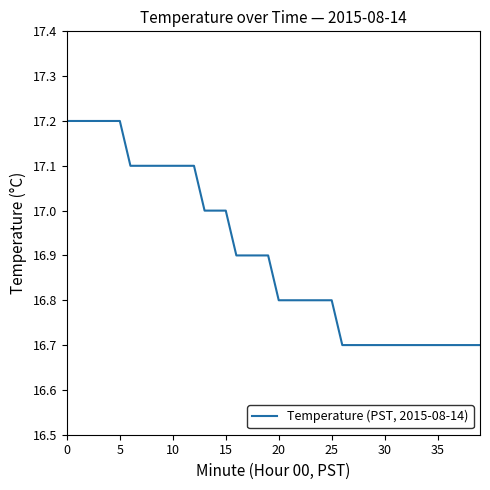

Reading right to left, extract all data points from this chart.

16.7	16.7	16.7	16.7	16.7	16.7	16.7	16.7	16.7	16.7	16.7	16.7	16.7	16.7	16.8	16.8	16.8	16.8	16.8	16.8	16.9	16.9	16.9	16.9	17.0	17.0	17.0	17.1	17.1	17.1	17.1	17.1	17.1	17.1	17.2	17.2	17.2	17.2	17.2	17.2